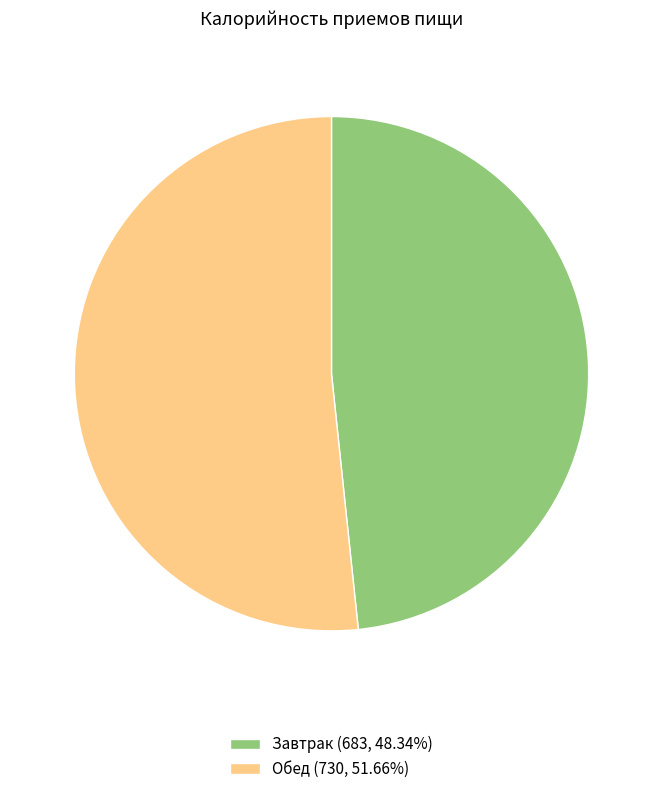

Do Обед (730, 51.66%) and Завтрак (683, 48.34%) together represent more than half of the pie?

Yes